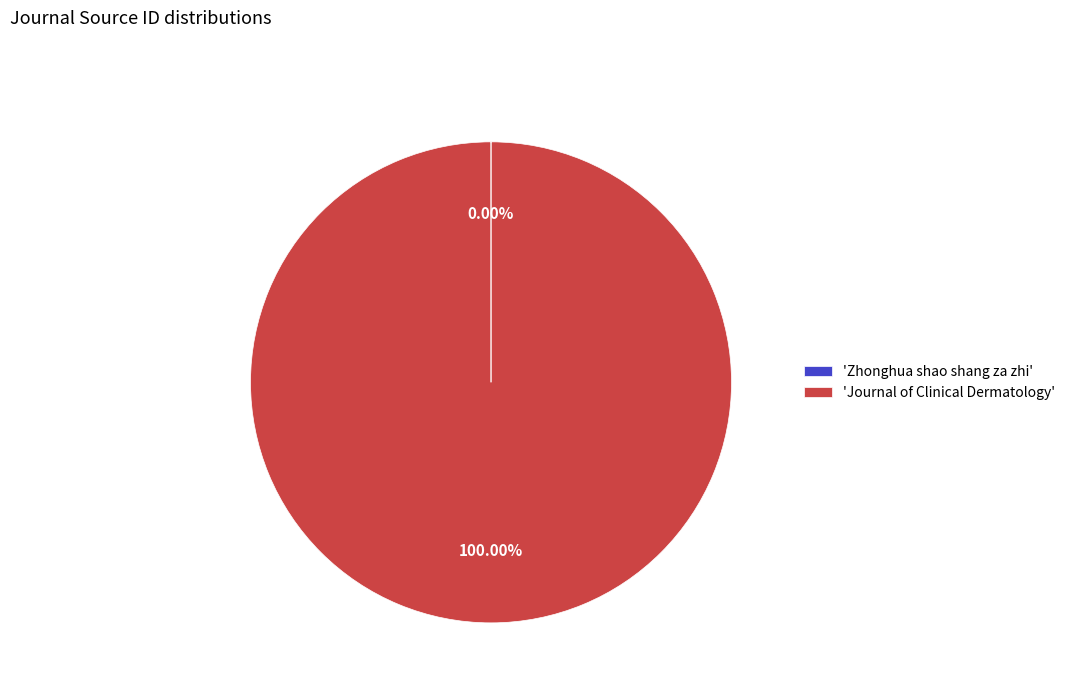

Is there any slice that represents more than half of the pie?

Yes